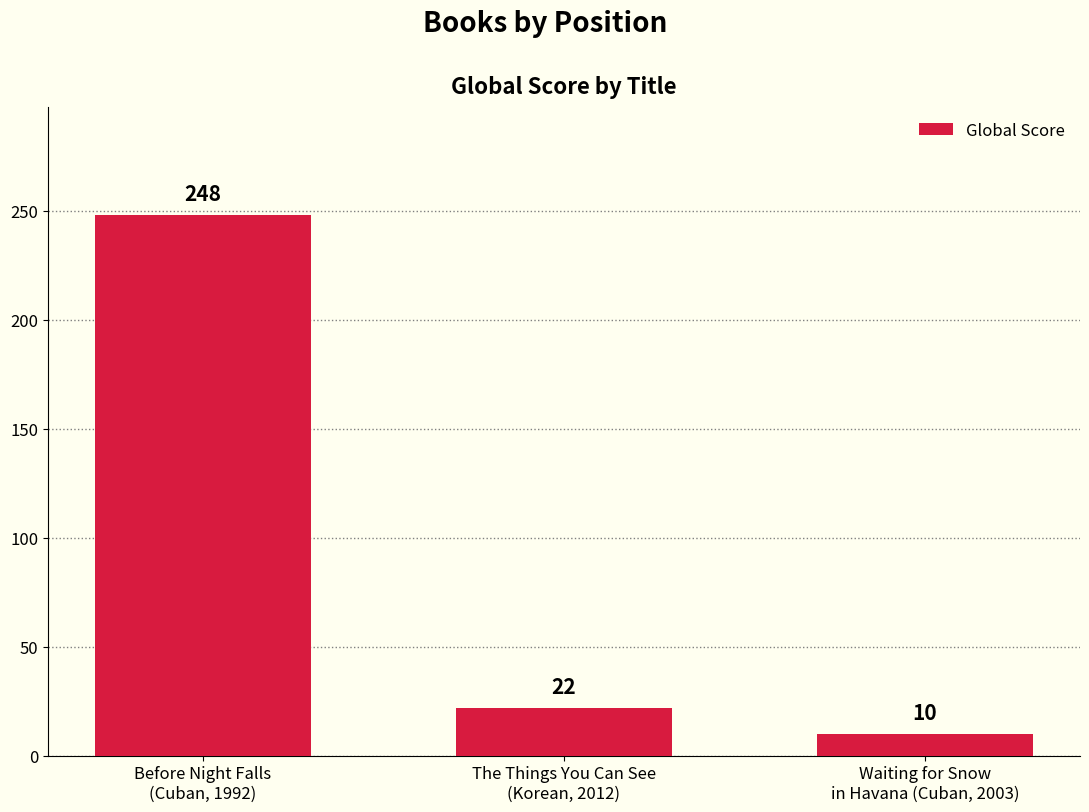

The value at Before Night Falls
(Cuban, 1992) is 57. True or false?

False